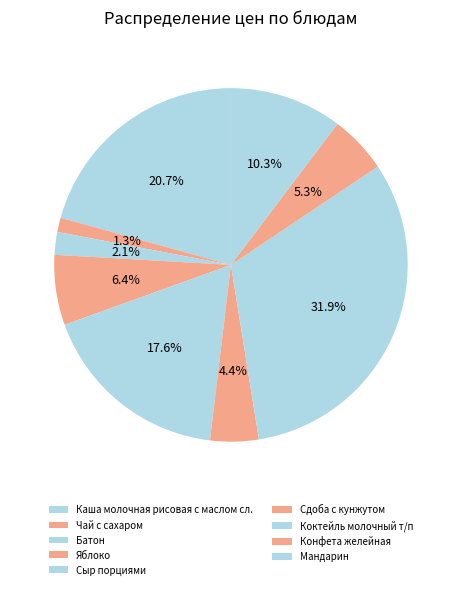

What percentage is the Каша молочная рисовая с маслом сл. slice, to the nearest percent?

21%